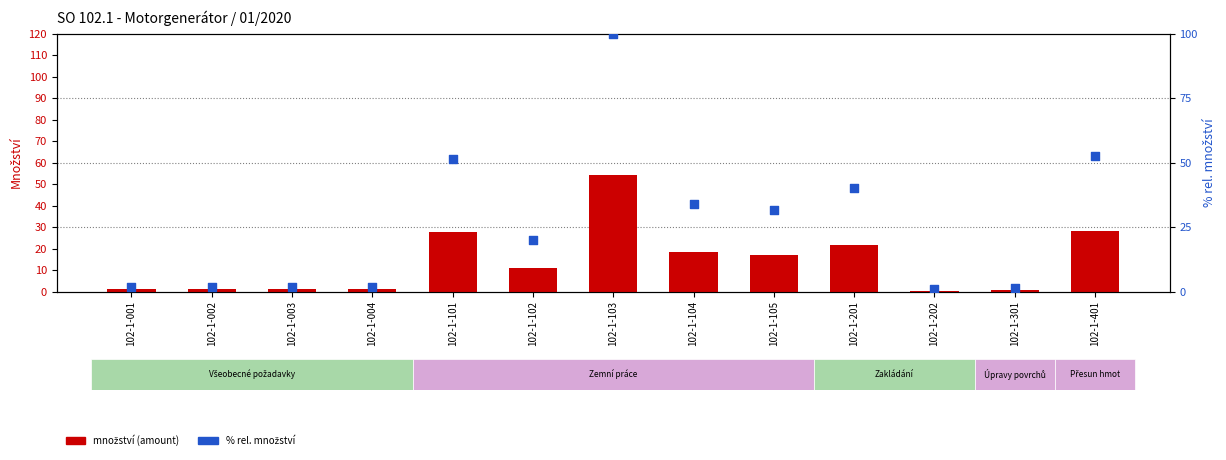

Which series has the widest spread of Y values?

% rel. množství